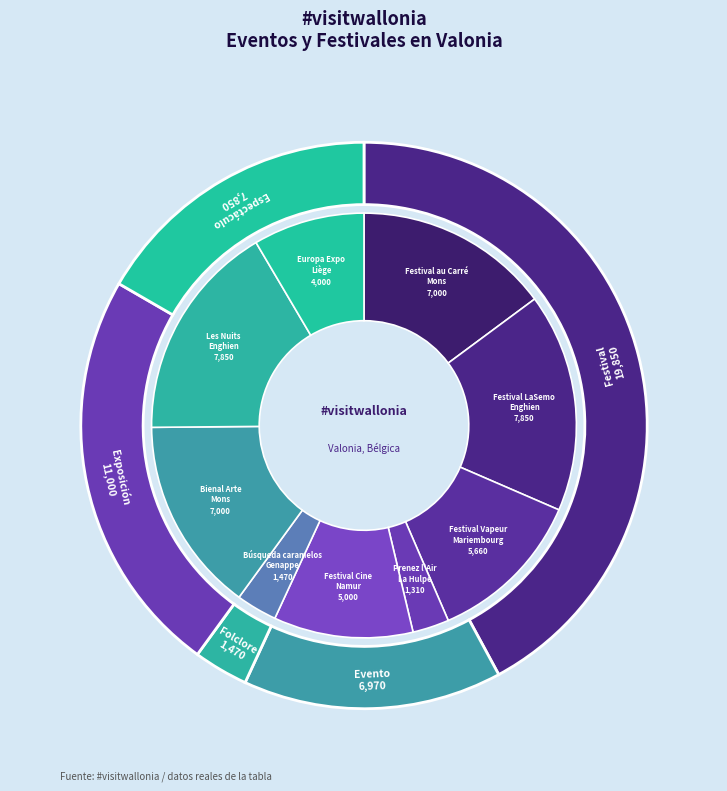

What portion of the pie excludes Festival Vapeur
Mariembourg?

88.0%